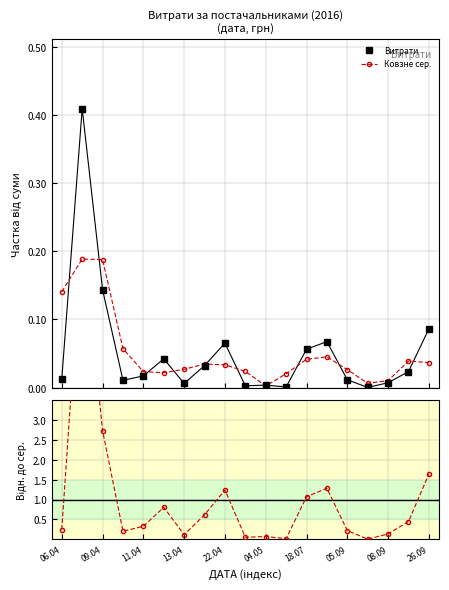

What position from the right is 13?

6